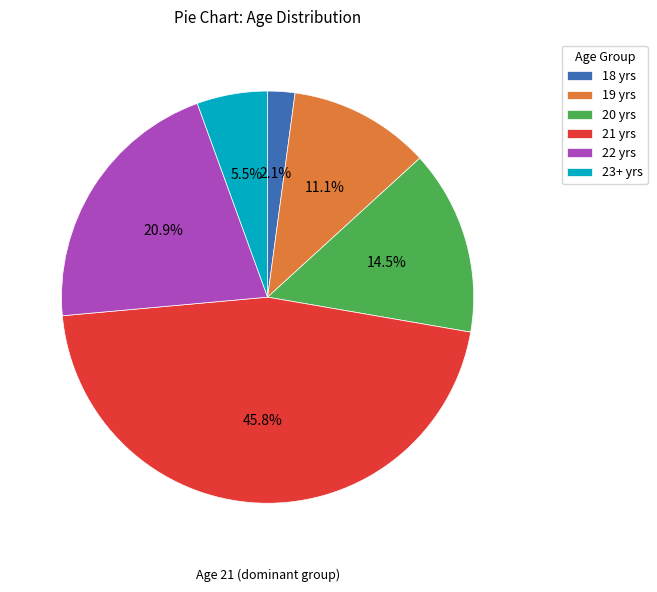

What portion of the pie excludes 20 yrs?

85.5%